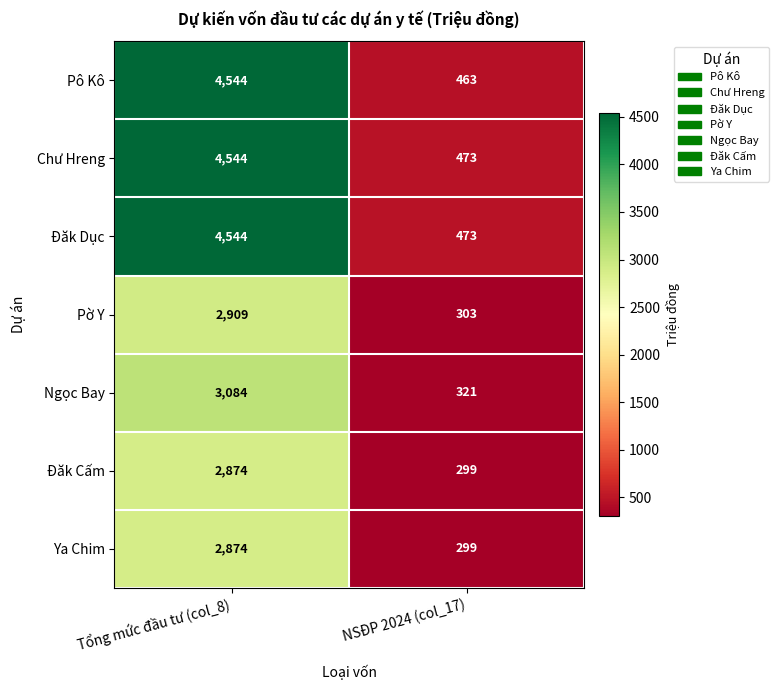

Rank the categories by Ya Chim value from highest to lowest.

Tổng mức đầu tư (col_8), NSĐP 2024 (col_17)